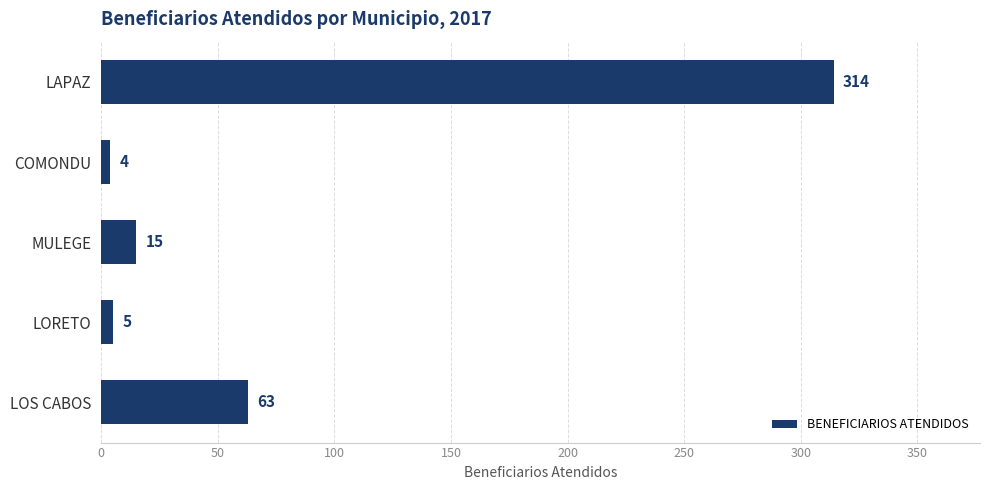

Reading top to bottom, extract all data points from this chart.

LAPAZ=314	COMONDU=4	MULEGE=15	LORETO=5	LOS CABOS=63